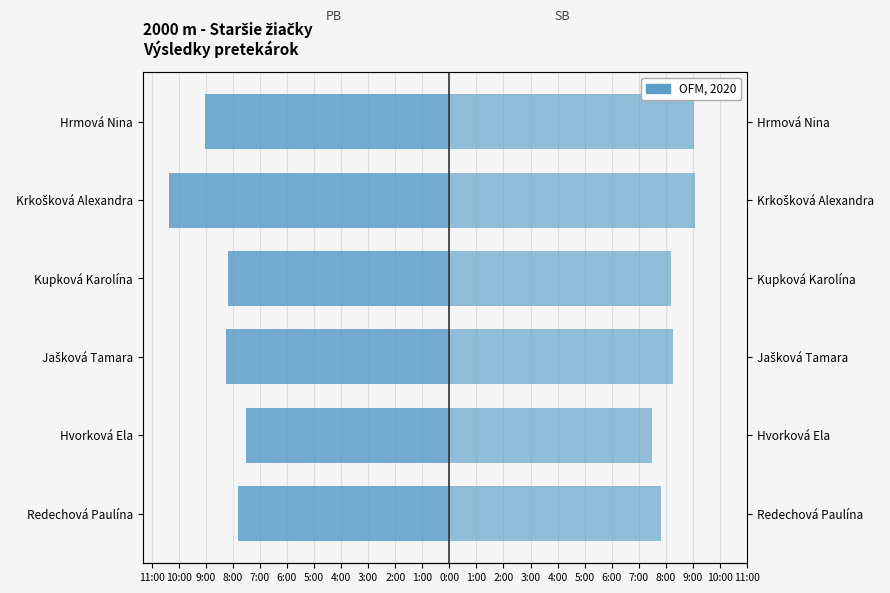

What value does the PB series have at Kupková Karolína?

-491.2